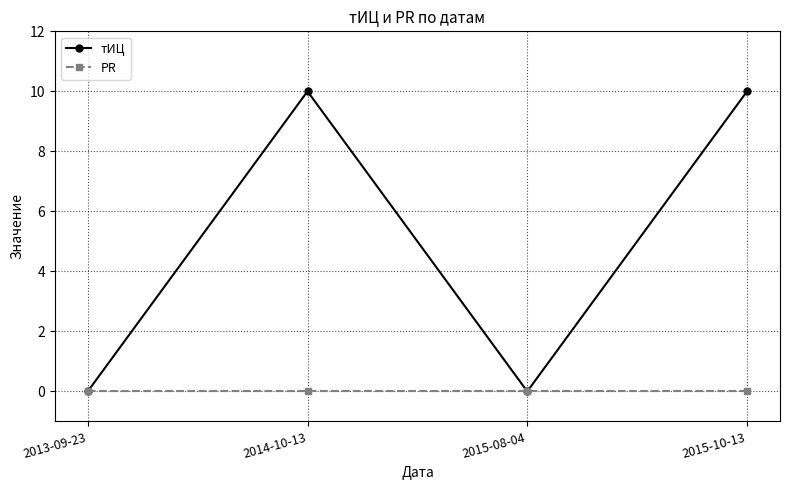

List the series in order of their peak value, lowest first.

PR, тИЦ